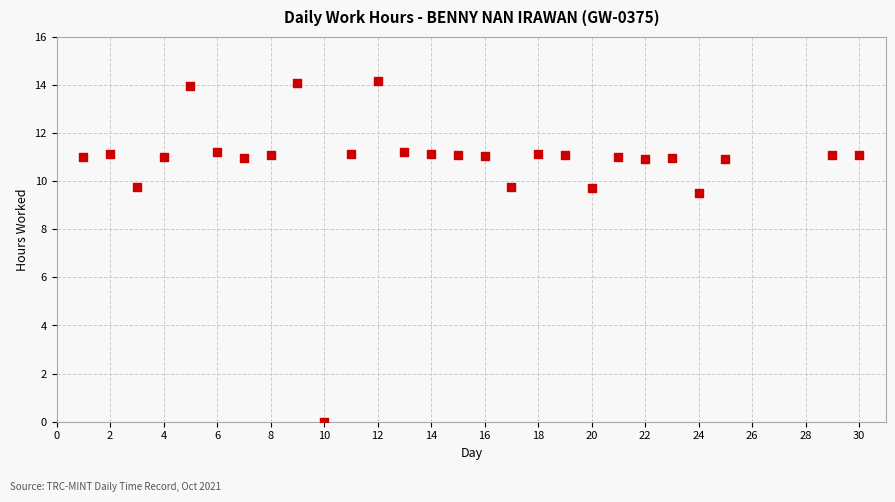

What is the range of X values (max minus min)?

29.0